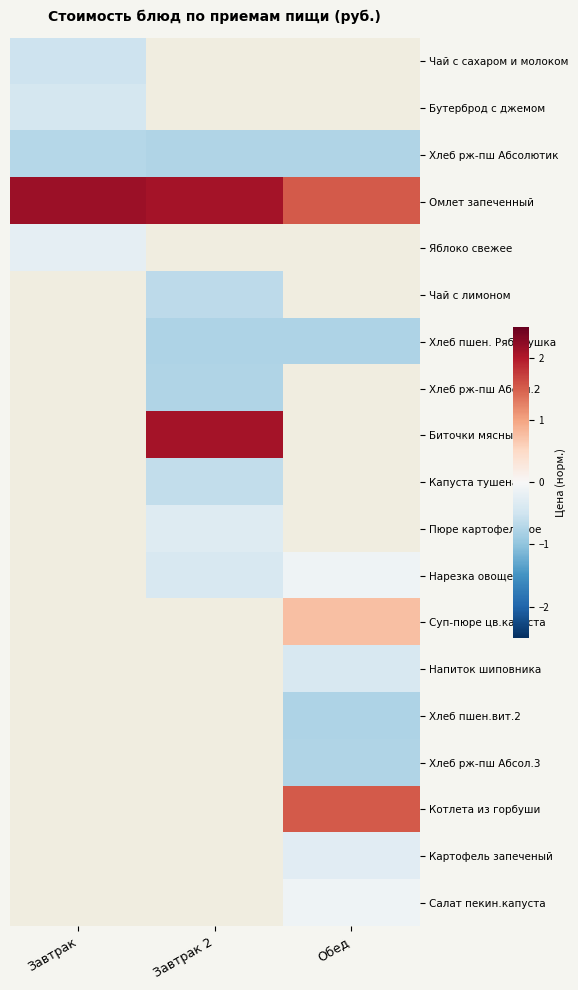

Is it true that Омлет запеченный equals 0.4 at Обед?

False